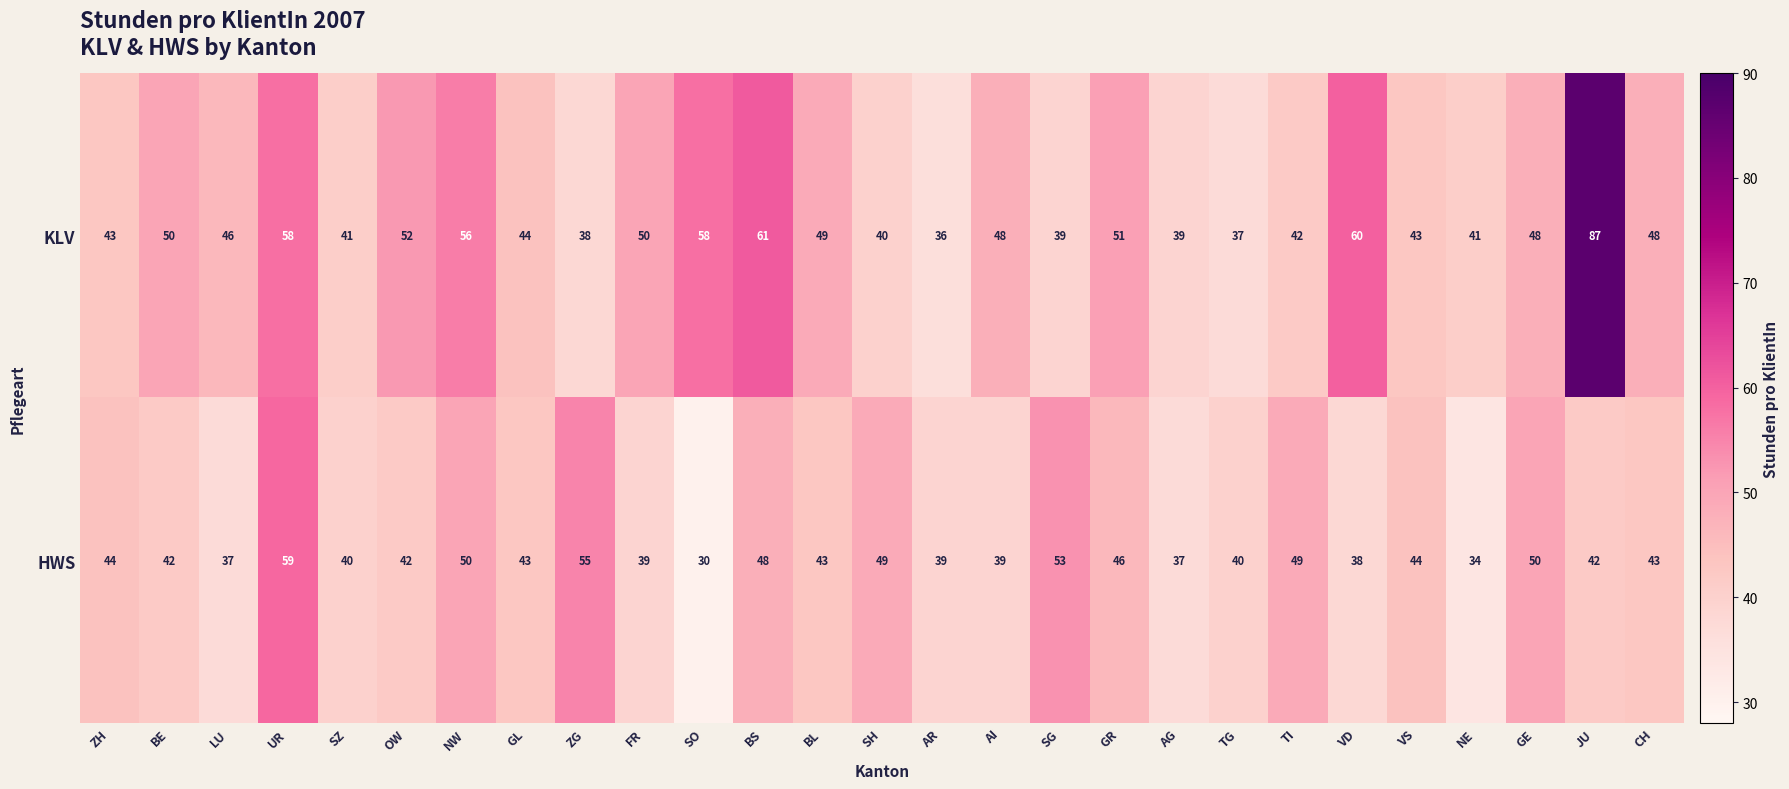

At which category is the sum across all series the highest?

JU